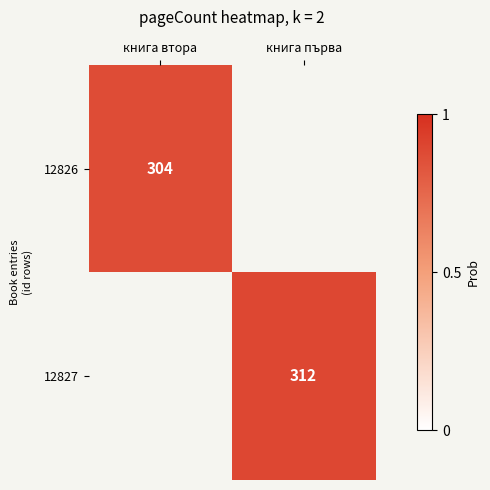

The 12827 series shows 157 at книга първа. True or false?

False